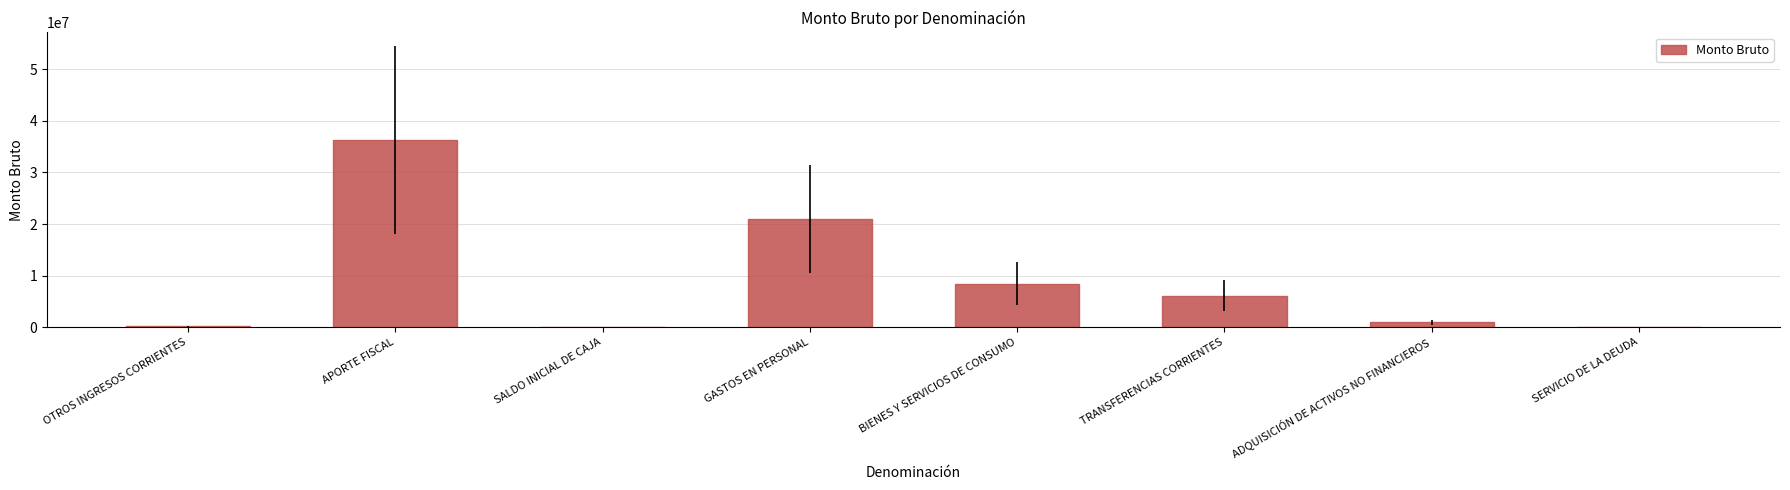

Approximately how many times larger is the value at APORTE FISCAL compared to ADQUISICIÓN DE ACTIVOS NO FINANCIEROS?

38.8